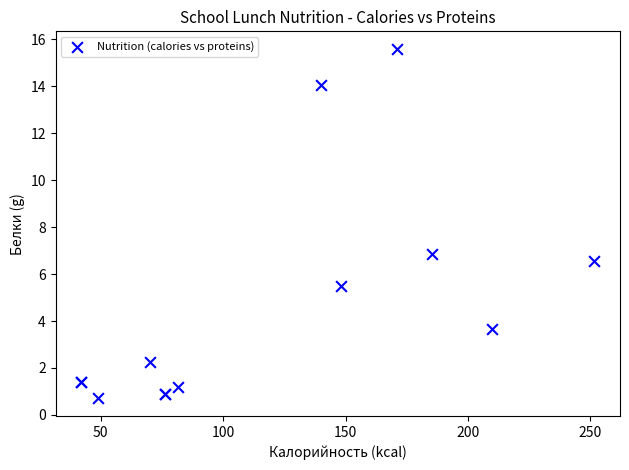

What Y value in the scatter plot is closest to 8?

6.9